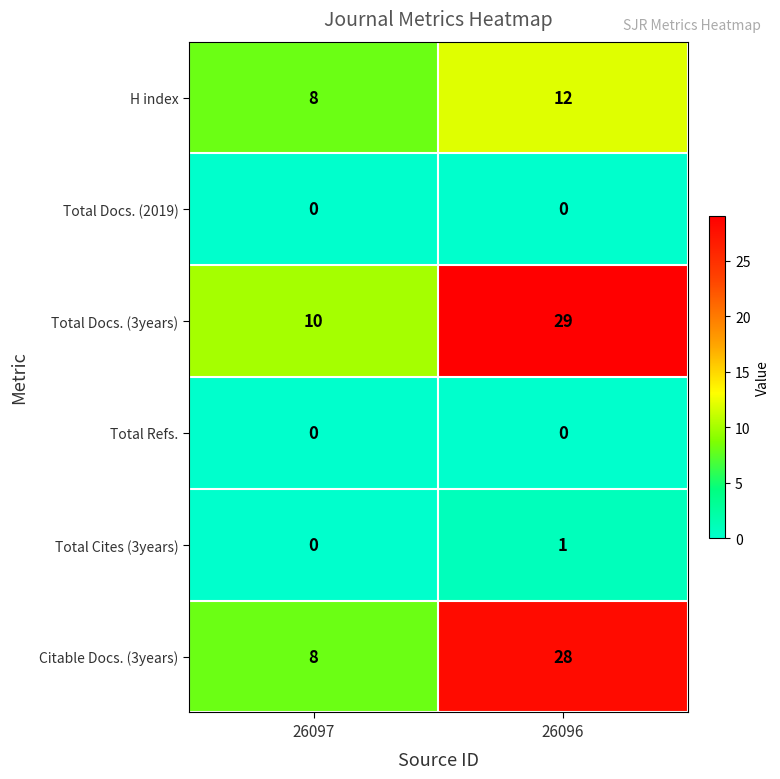

Is it true that H index equals 2 at 26097?

False